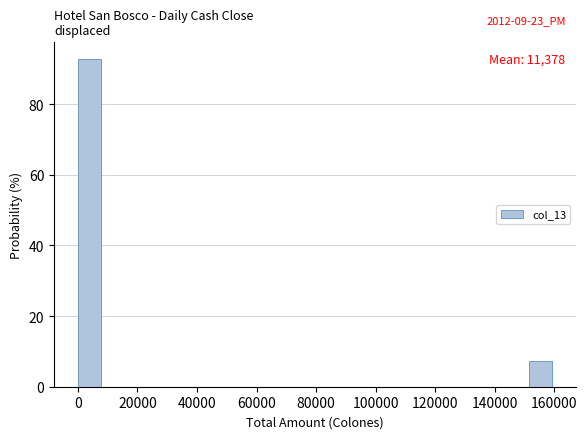

Read against the x-axis, roughly where is the centre of the tallest bar?

4000